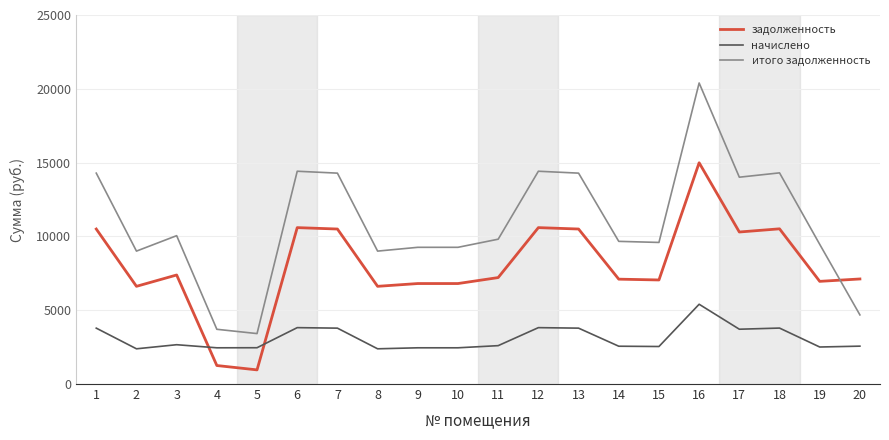

Does the chart have visible grid lines?

Yes